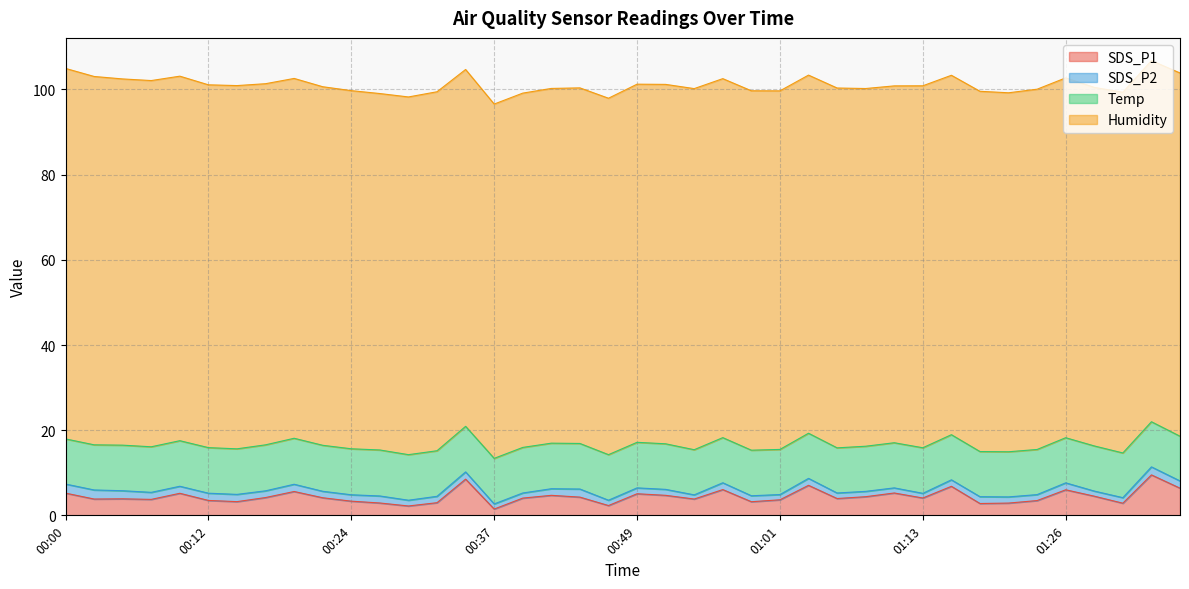

True or false: SDS_P1 and SDS_P2 cross at least once.

False